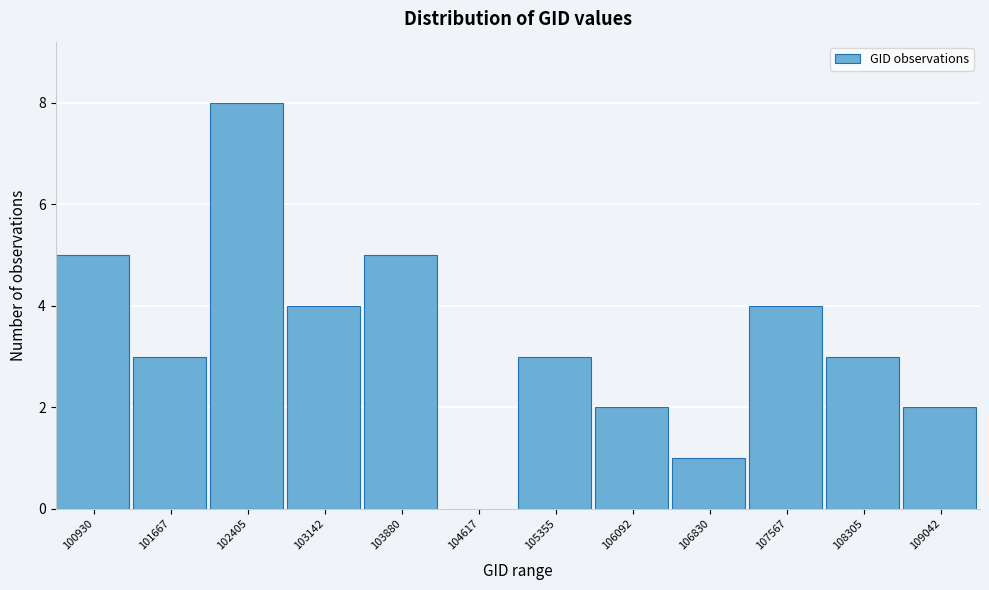

Reading left to right, list all the values displayed in this chart.

100930=5	101667=3	102405=8	103142=4	103880=5	104617=0	105355=3	106092=2	106830=1	107567=4	108305=3	109042=2